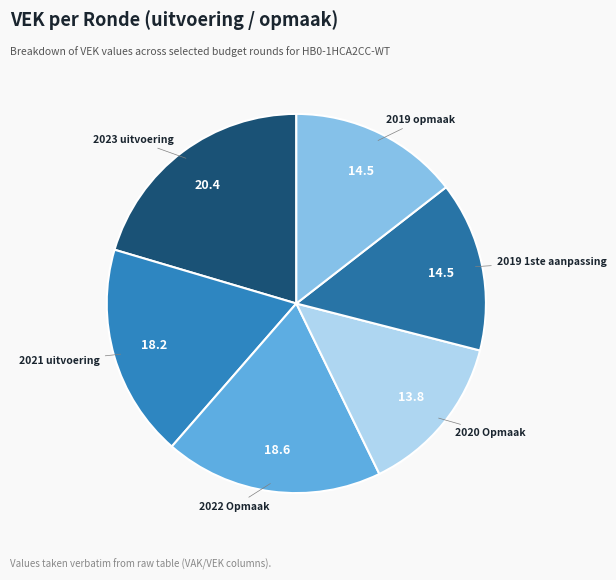

Approximately how many times larger is the value at 2020 Opmaak compared to 2019 1ste aanpassing?

1.0